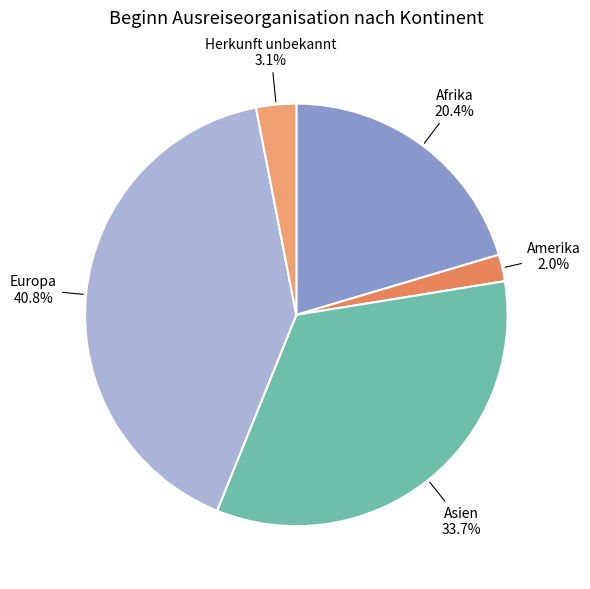

To the nearest percent, what is the difference between the largest and smallest slice percentages?

39%